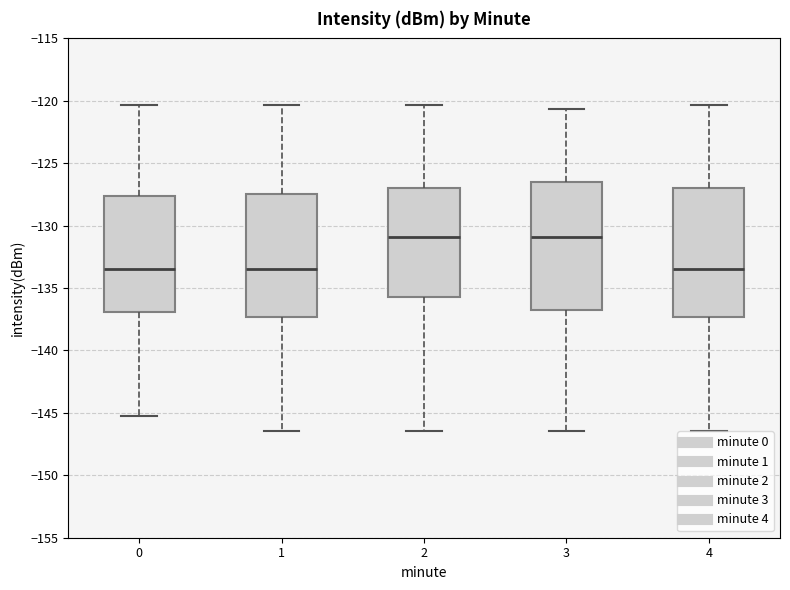

Reading left to right, transcribe this box plot: for each box, give where its median line is, the range the box spans, and where its two whiskers end, as read against the y-axis. The values are not printed on the chart, so give them approximately, as read against the axis.

0: median -133.5, box -137.0 to -127.5, whiskers -145.0 to -120.5
1: median -133.5, box -137.5 to -127.5, whiskers -146.5 to -120.5
2: median -131.0, box -135.5 to -127.0, whiskers -146.5 to -120.5
3: median -131.0, box -137.0 to -126.5, whiskers -146.5 to -120.5
4: median -133.5, box -137.5 to -127.0, whiskers -146.5 to -120.5